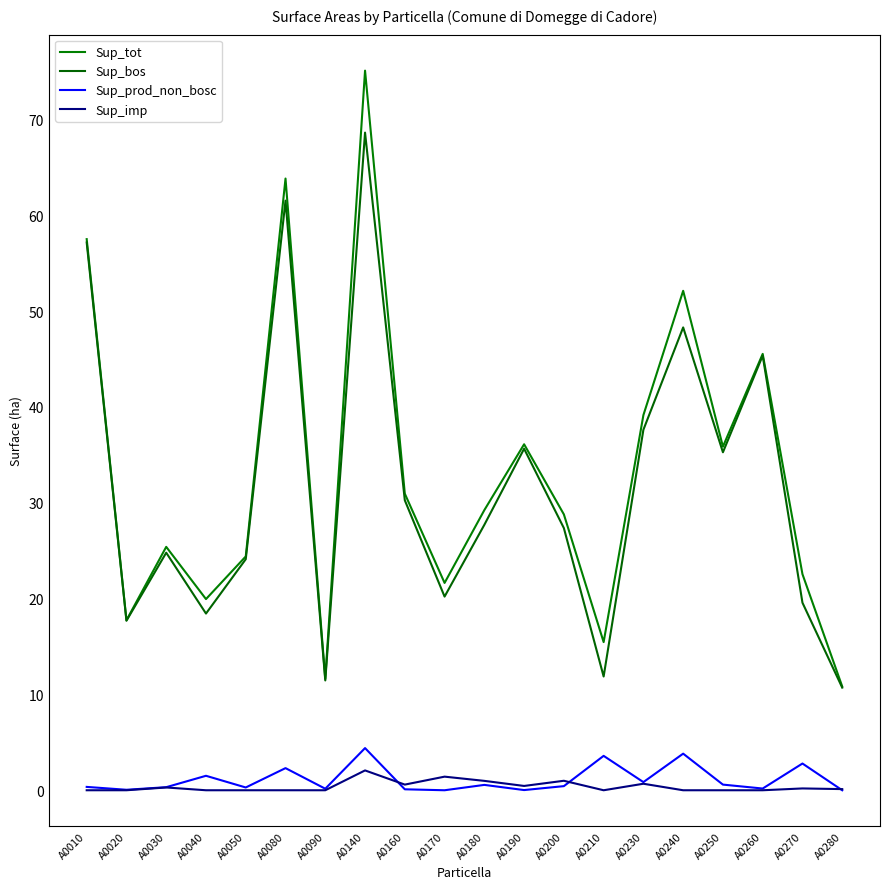

Does the chart have visible grid lines?

No